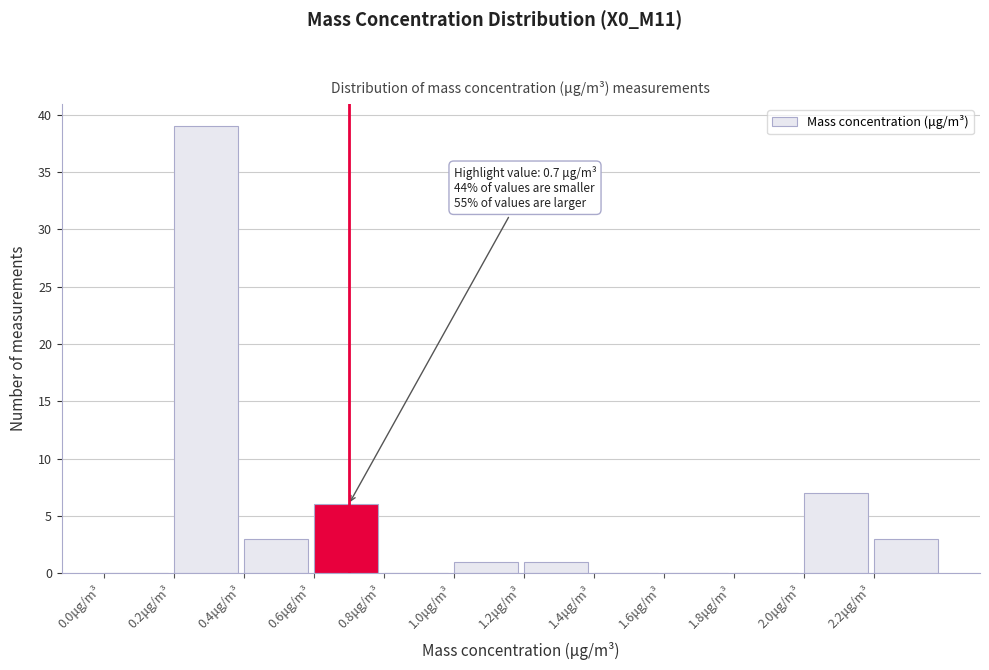

Over which range of the x-axis is the bar tallest?

0.2 to 0.4